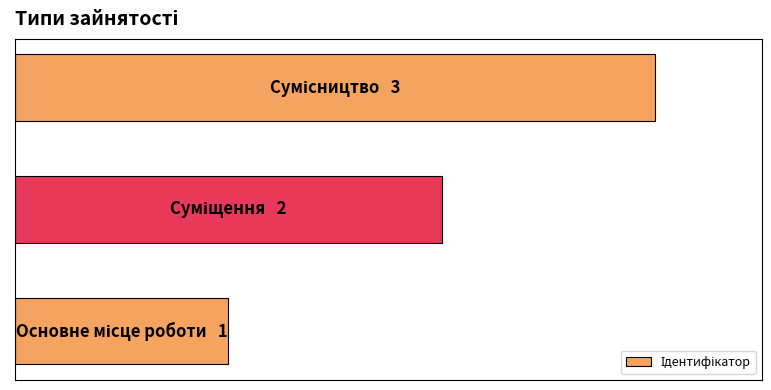

Does the chart contain any negative values?

No